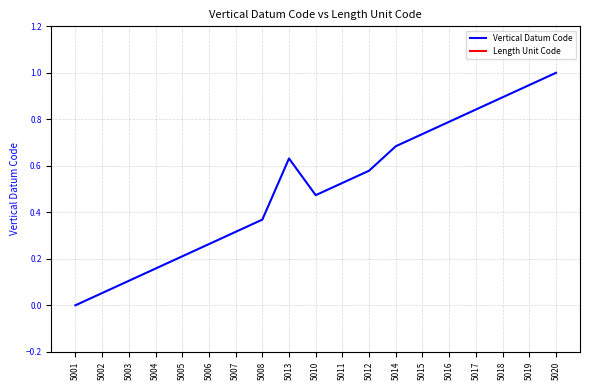

Which series has the widest spread of values?

Vertical Datum Code